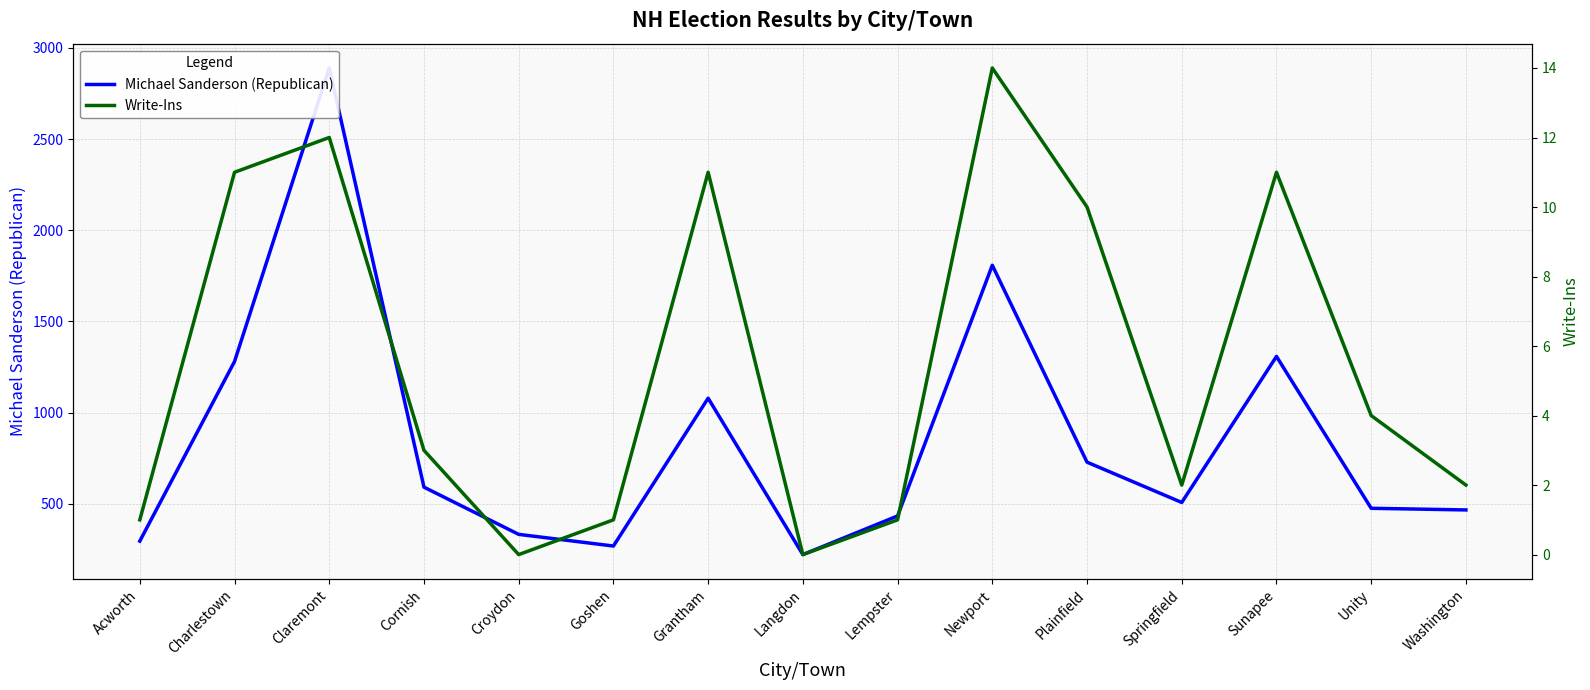

Is it true that Michael Sanderson (Republican) equals 507 at Springfield?

True